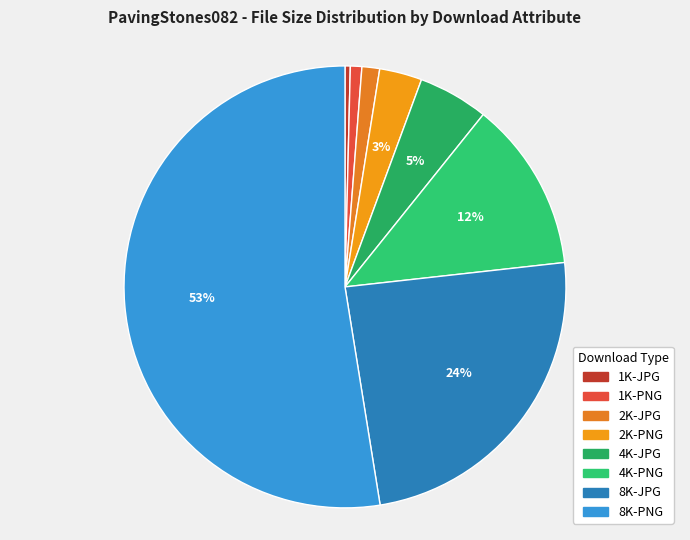

What is the change in value from 2K-PNG to 8K-PNG?

+1022364152